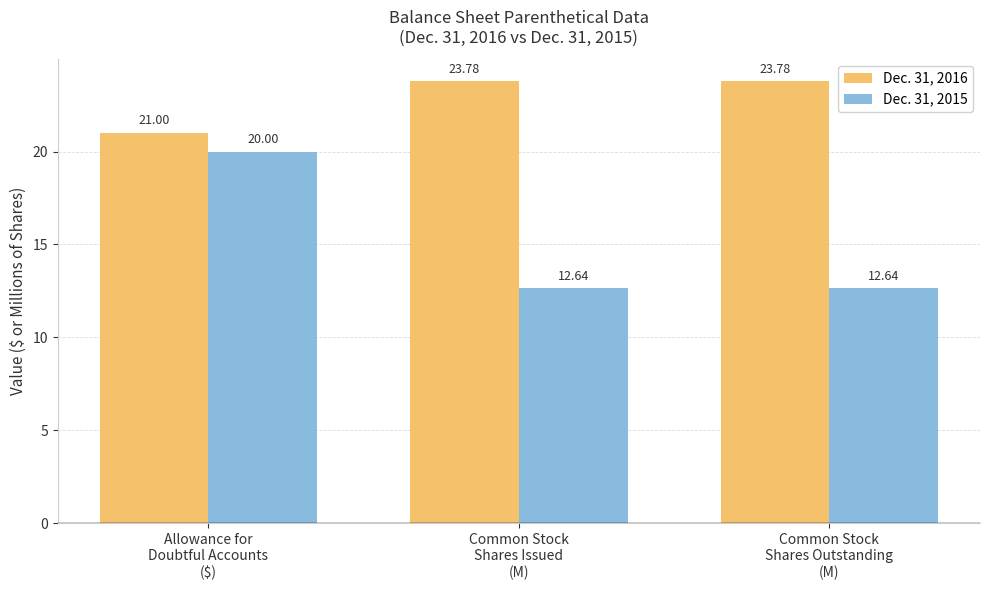

List the series in order of their peak value, lowest first.

Dec. 31, 2015, Dec. 31, 2016